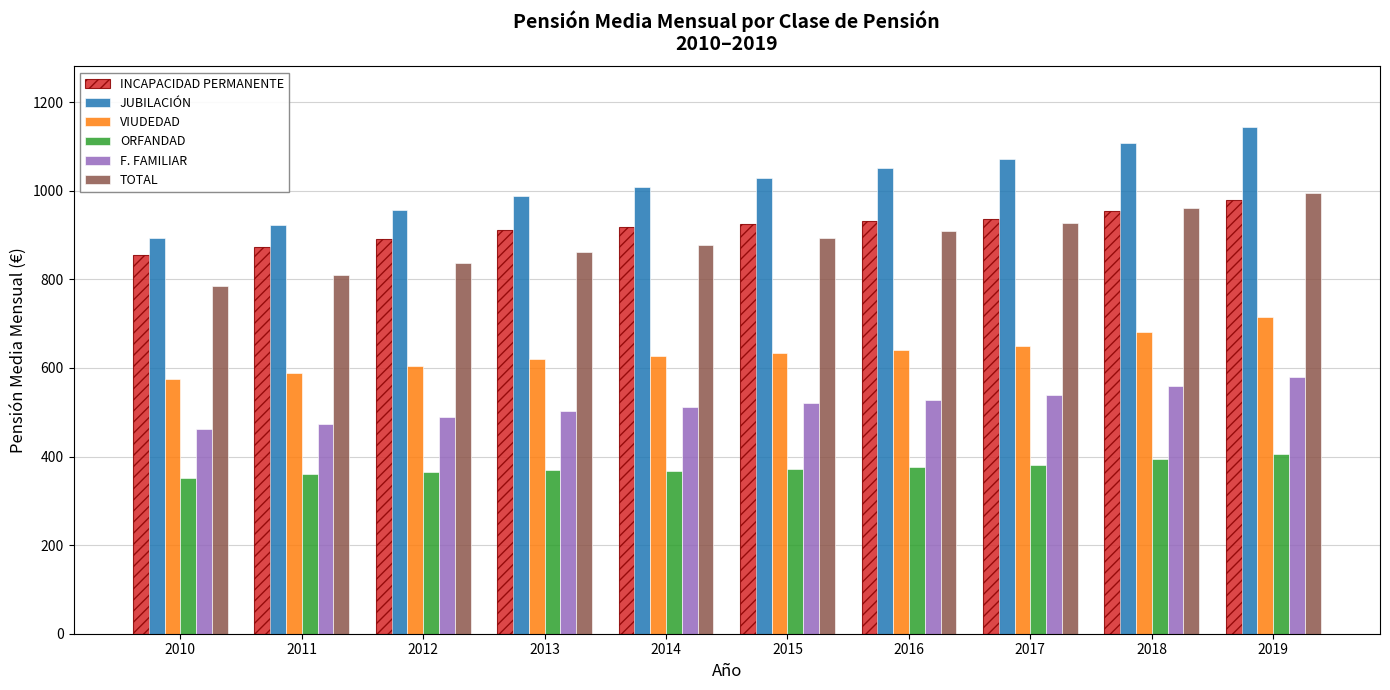

Which series has the largest range (max minus min)?

JUBILACIÓN